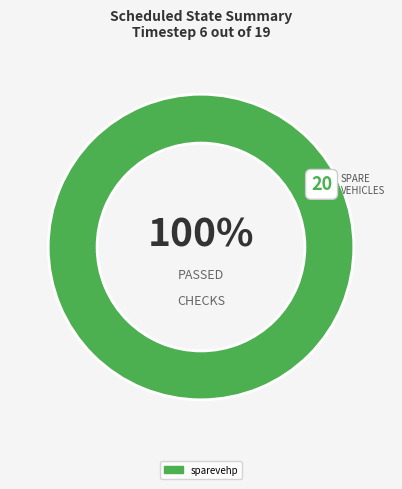

What percentage is the sparevehp slice, to the nearest percent?

100%